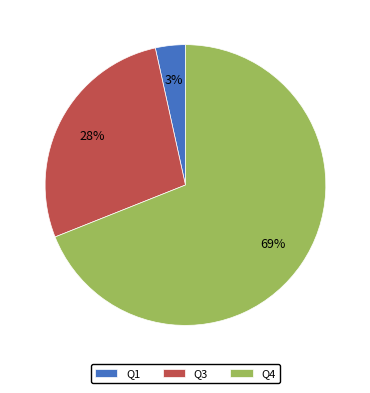

Do Q1 and Q3 together represent more than half of the pie?

No